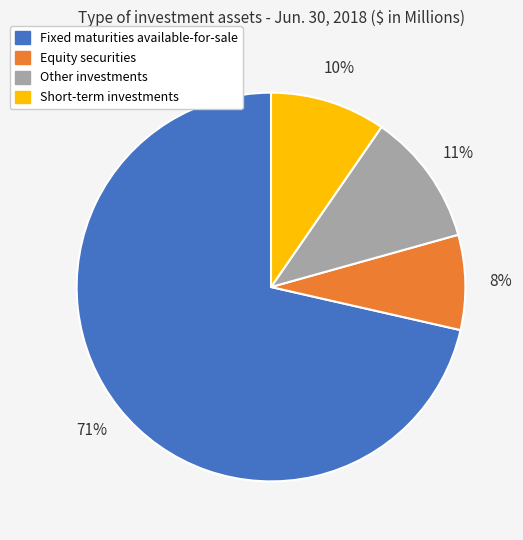

True or false: Short-term investments accounts for 16% of the total.

False